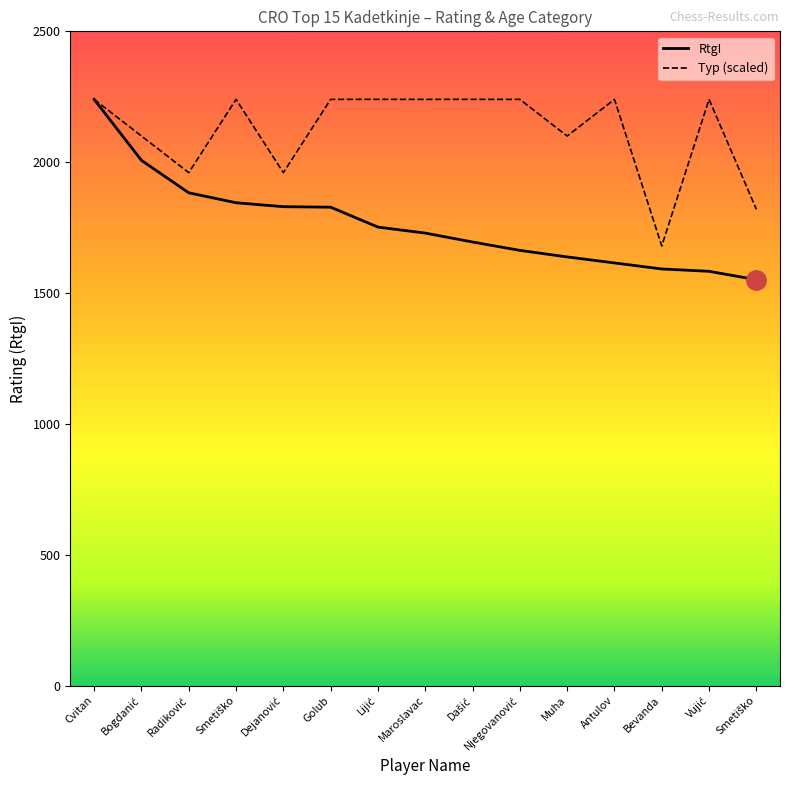

What is the difference between the second highest and second lowest values in the RtgI series?

424